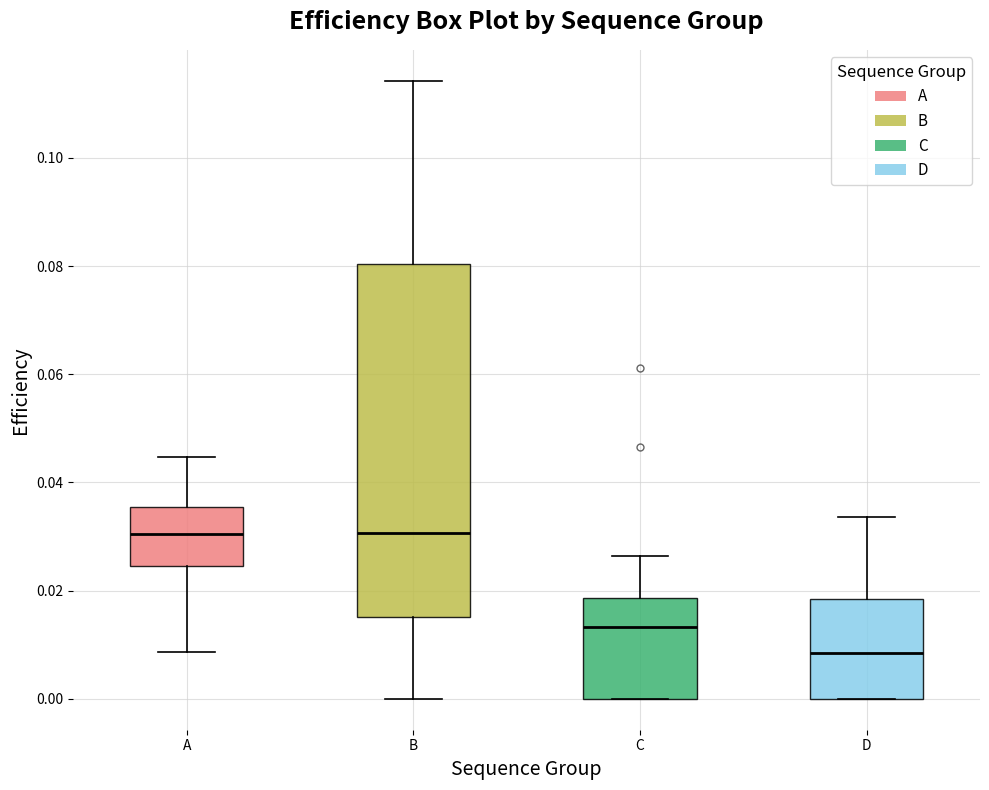

Reading left to right, transcribe this box plot: for each box, give where its median line is, the range the box spans, and where its two whiskers end, as read against the y-axis. The values are not printed on the chart, so give them approximately, as read against the axis.

A: median 0.030, box 0.024 to 0.036, whiskers 0.008 to 0.044
B: median 0.030, box 0.016 to 0.080, whiskers 0.000 to 0.114
C: median 0.014, box 0.000 to 0.018, whiskers 0.000 to 0.026
D: median 0.008, box 0.000 to 0.018, whiskers 0.000 to 0.034